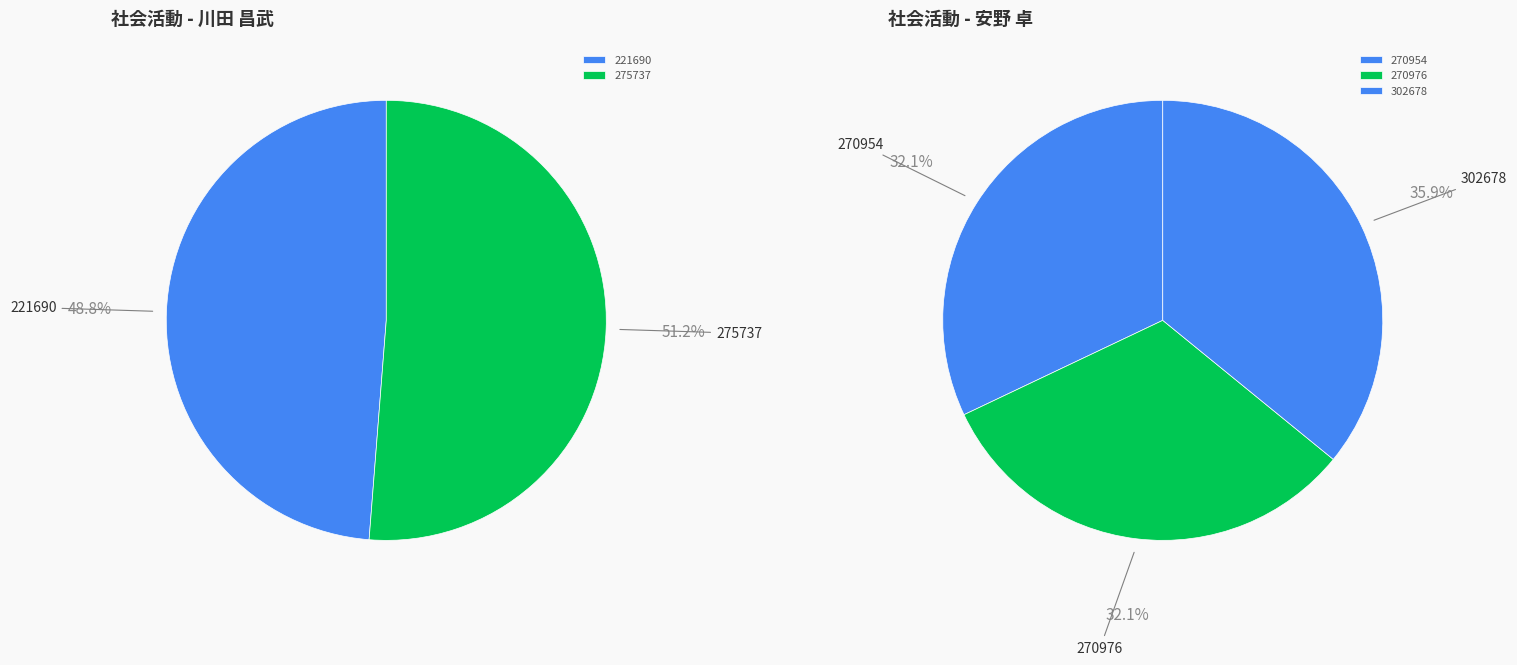

Is it true that 221690 is 7% of the pie?

False